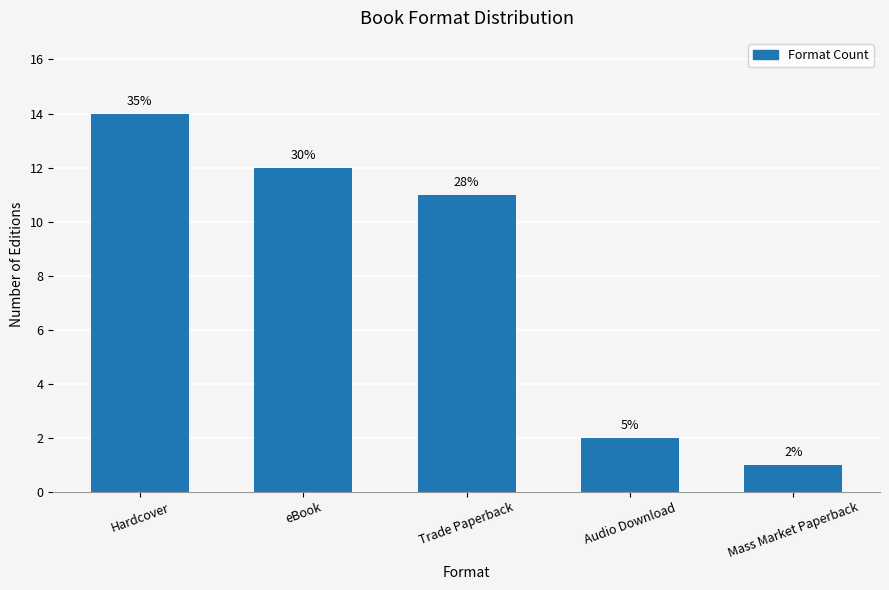

Is it true that the value at Mass Market Paperback is 1?

True